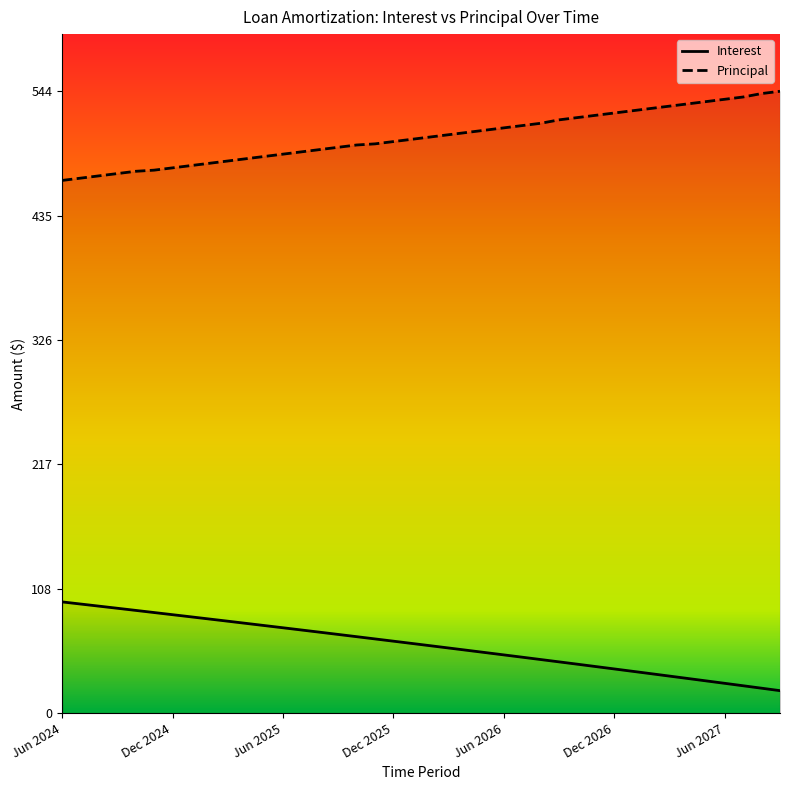

What is the value of the Interest point at the 3rd from the left?

93.6